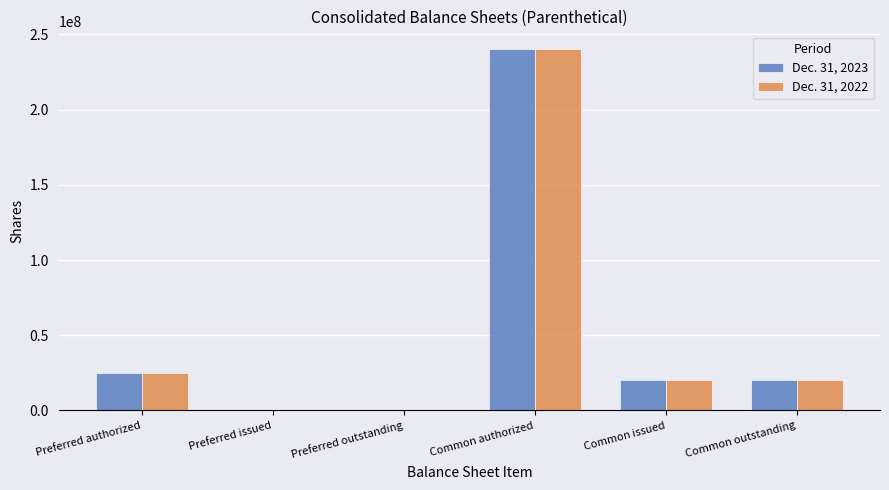

What is the total value across all series at Common authorized?

480000000